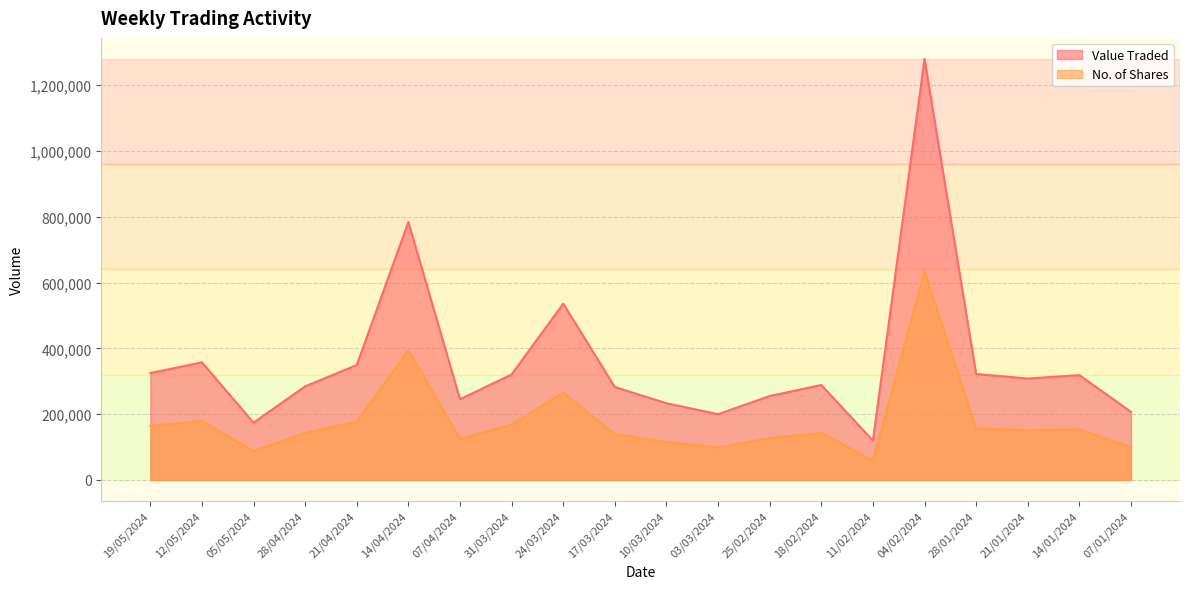

How many data points in Value Traded are above 308162?

9